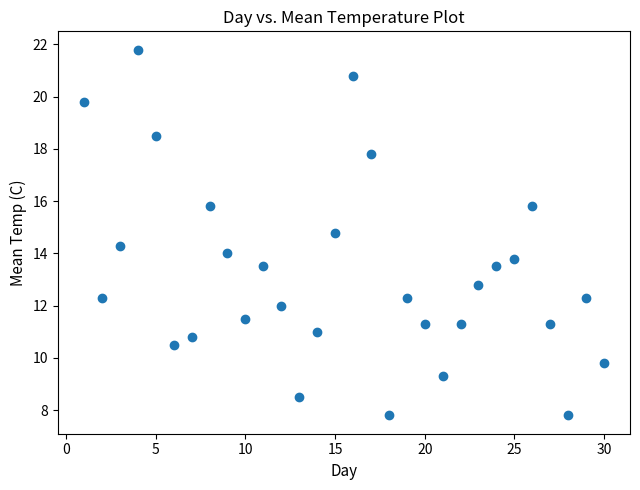

What is the range of X values (max minus min)?

29.0